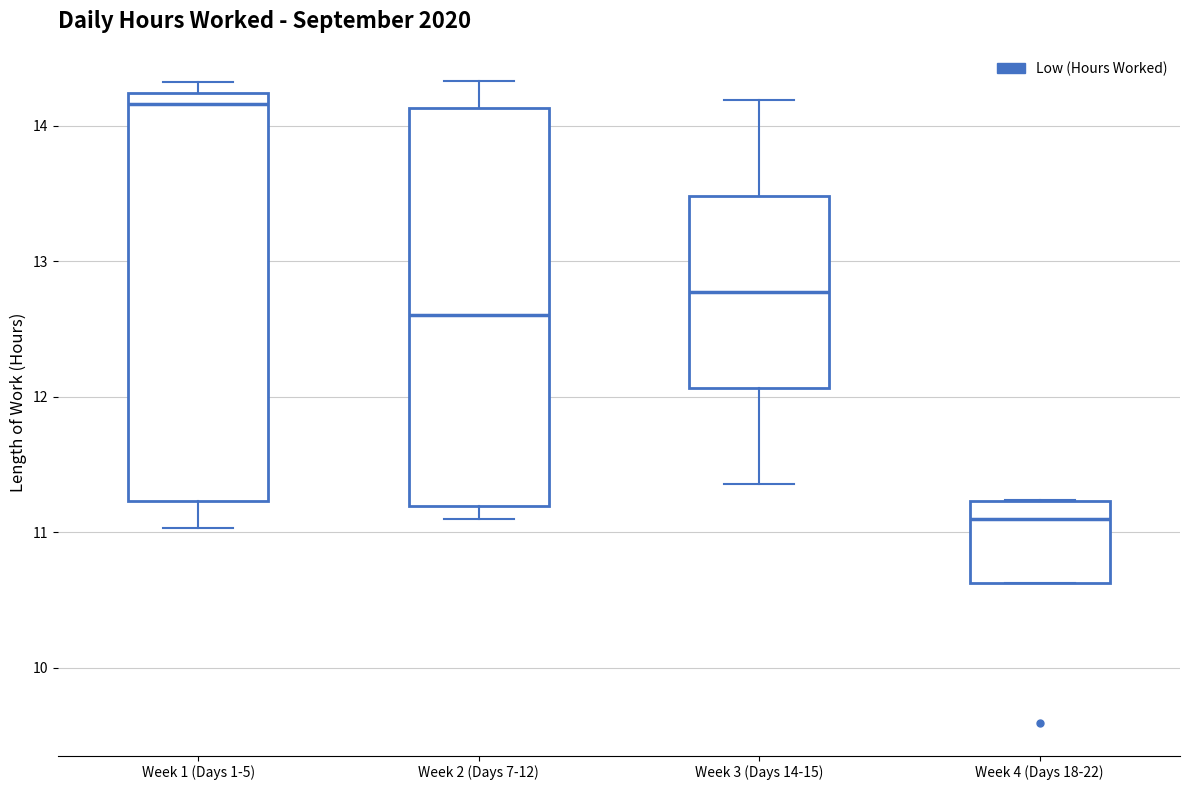

Reading left to right, read every box against the y-axis: the position of its median line, the range the box covers, and the ends of its whiskers. The values are not printed on the chart, so give them approximately, as read against the axis.

Week 1 (Days 1-5): median 14.2 (just below the box's upper edge), box 11.2 to 14.2, whiskers 11.0 to 14.3
Week 2 (Days 7-12): median 12.6, box 11.2 to 14.1, whiskers 11.1 to 14.3
Week 3 (Days 14-15): median 12.8, box 12.1 to 13.5, whiskers 11.4 to 14.2
Week 4 (Days 18-22): median 11.1, box 10.6 to 11.2, whiskers 10.6 to 11.2